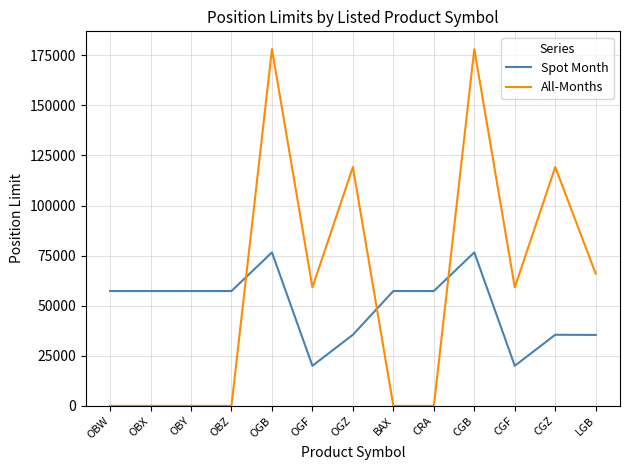

What are all the series names shown in the legend?

Spot Month, All-Months